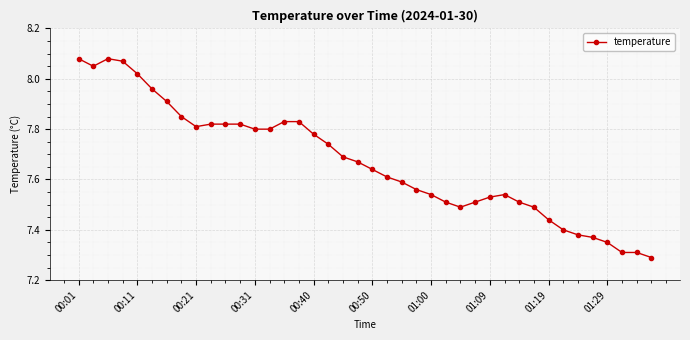

True or false: the data has more than 1 interior local peaks.

True